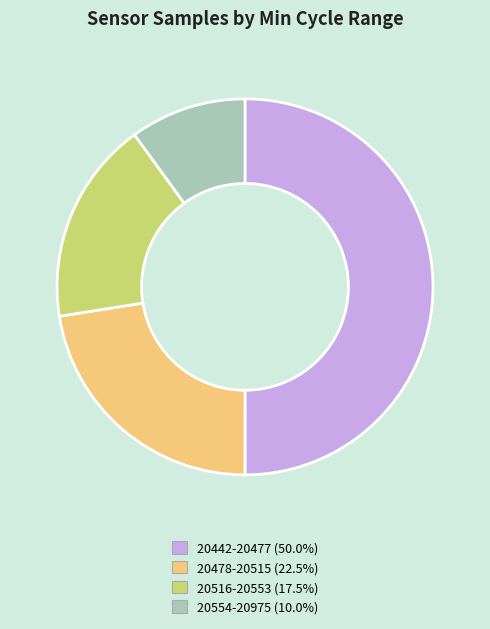

Count the number of slices in the pie.

4